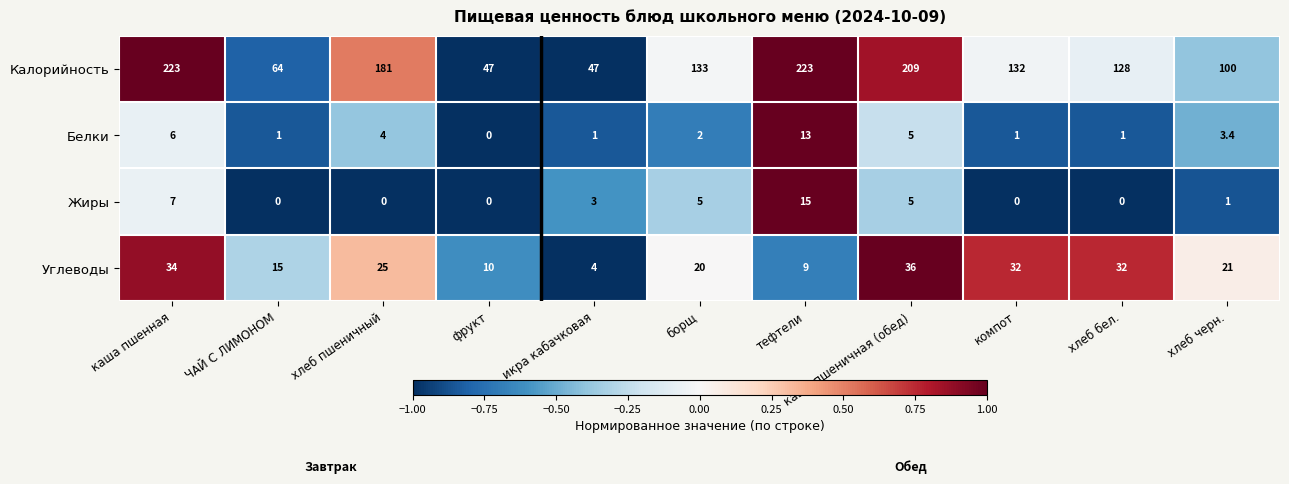

What is the average value of the Калорийность series?

135.2